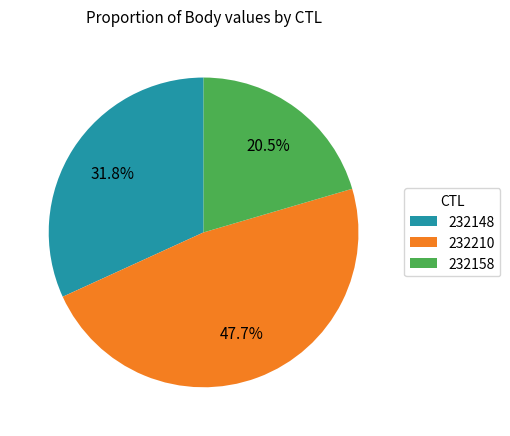

Count the number of slices in the pie.

3